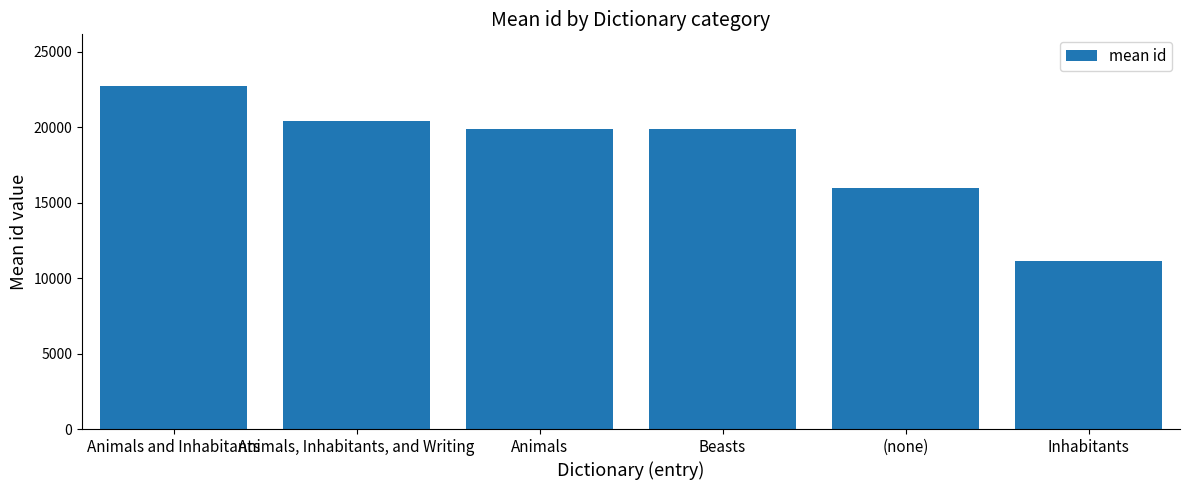

Where is the data nearest to the value 16924?

(none)